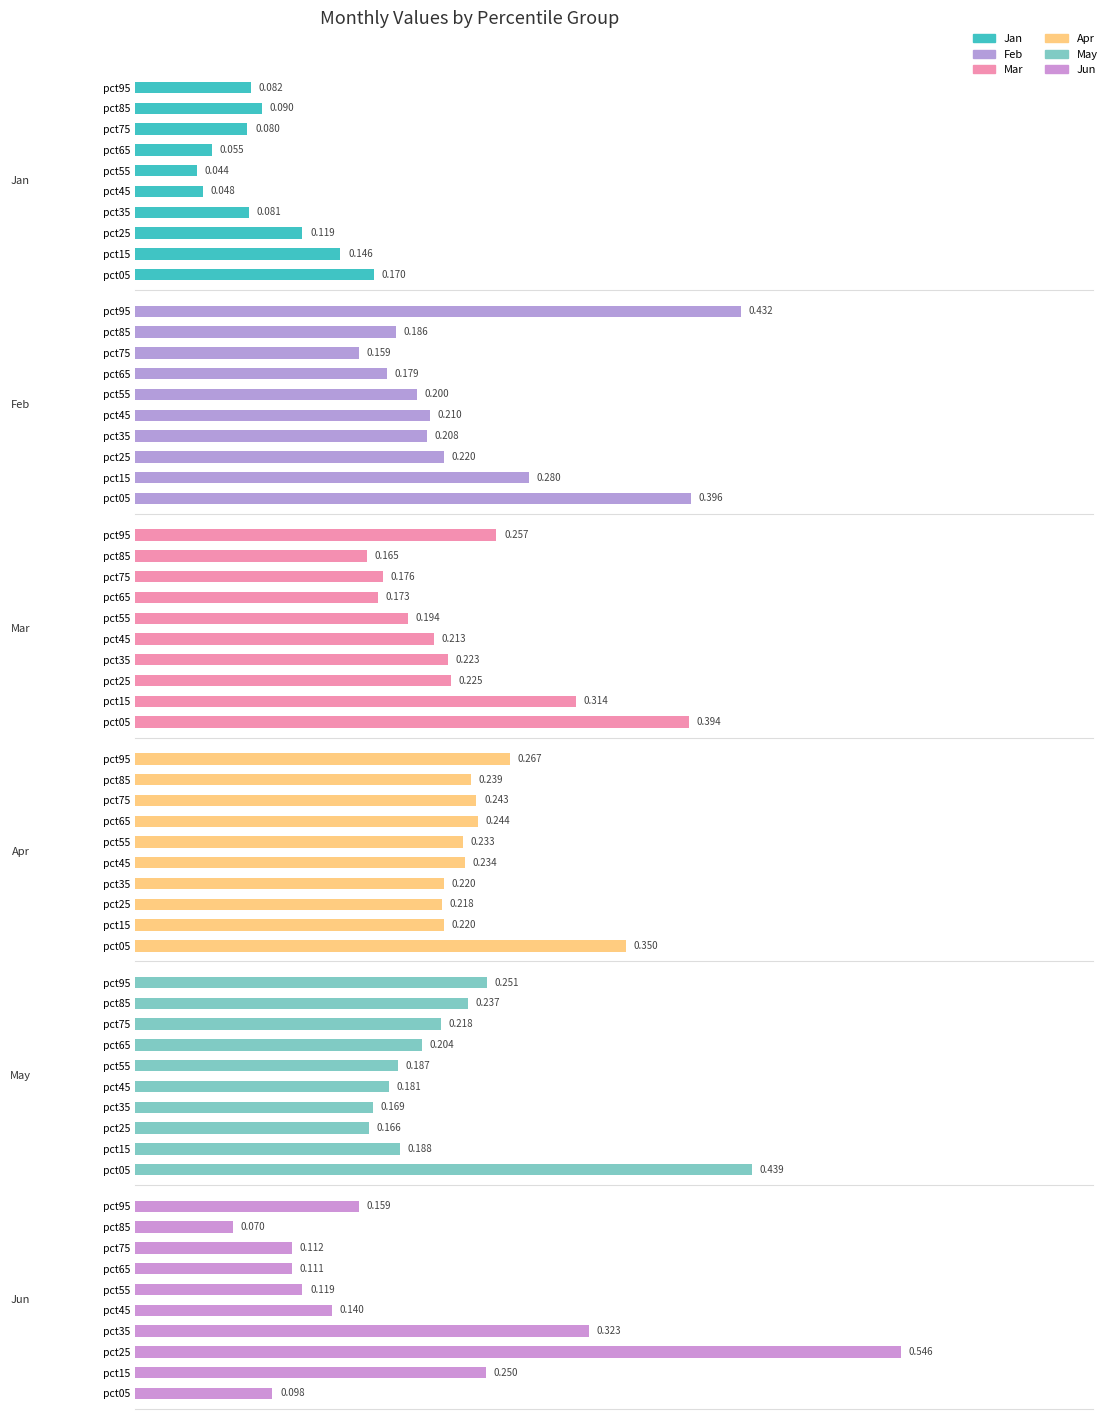

How many bars are there in total?

60